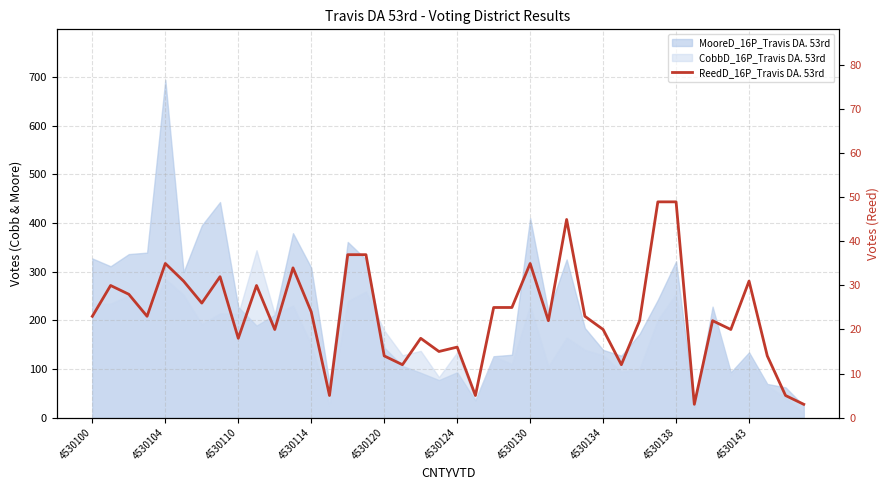

The chart shows a value of 38 at 34. True or false?

False